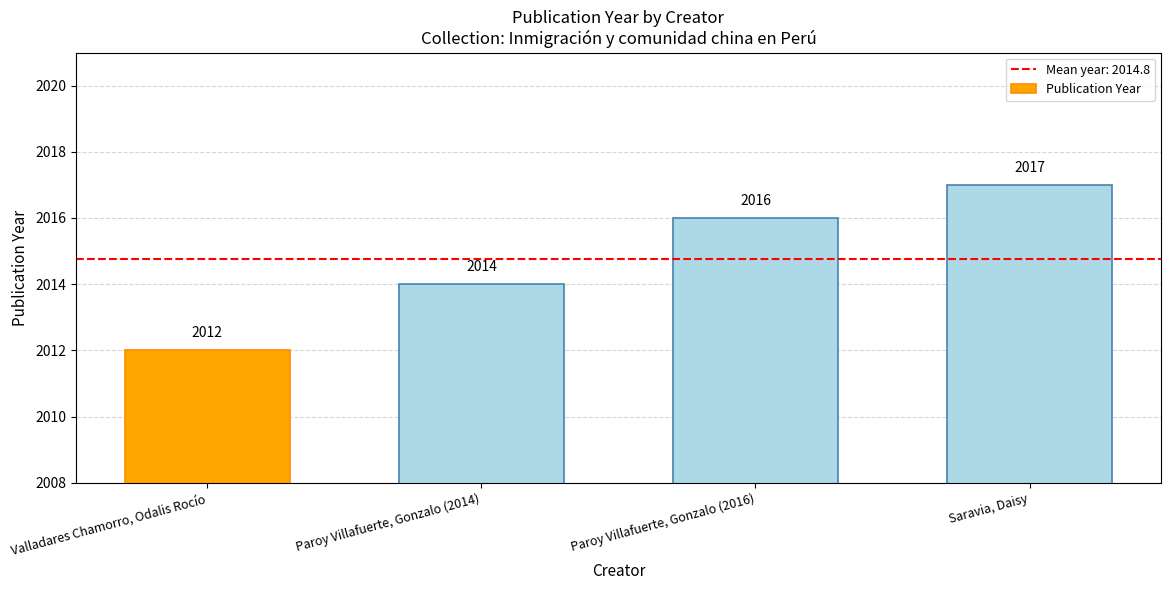

What is the approximate value at Saravia, Daisy?

2017